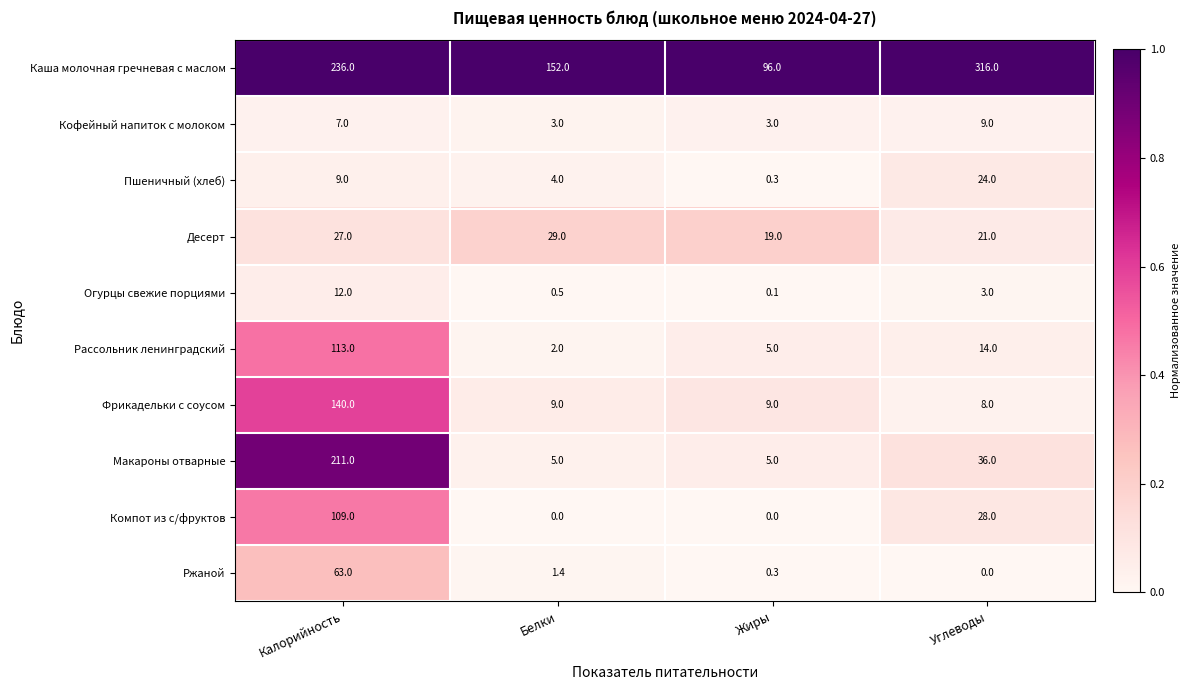

The Каша молочная гречневая с маслом series shows 236.0 at Калорийность. True or false?

True